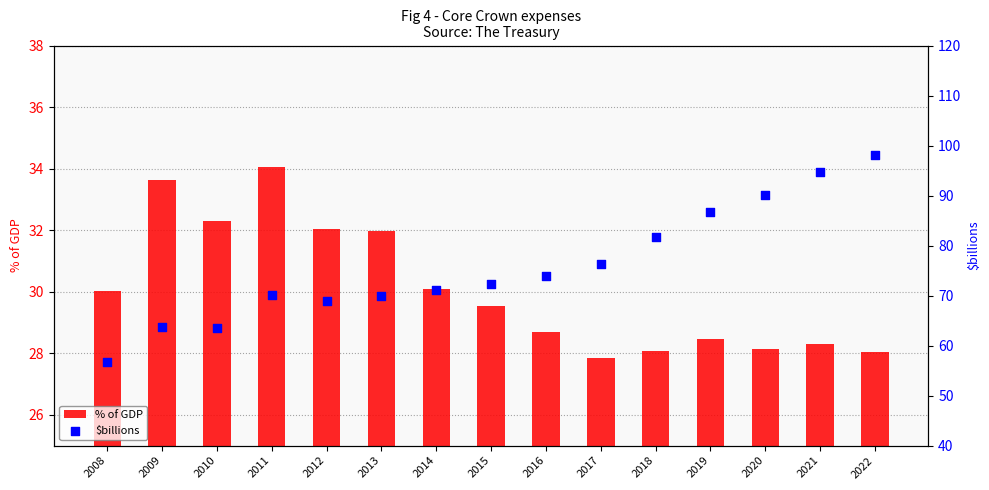

What are all the series names shown in the legend?

% of GDP, $billions